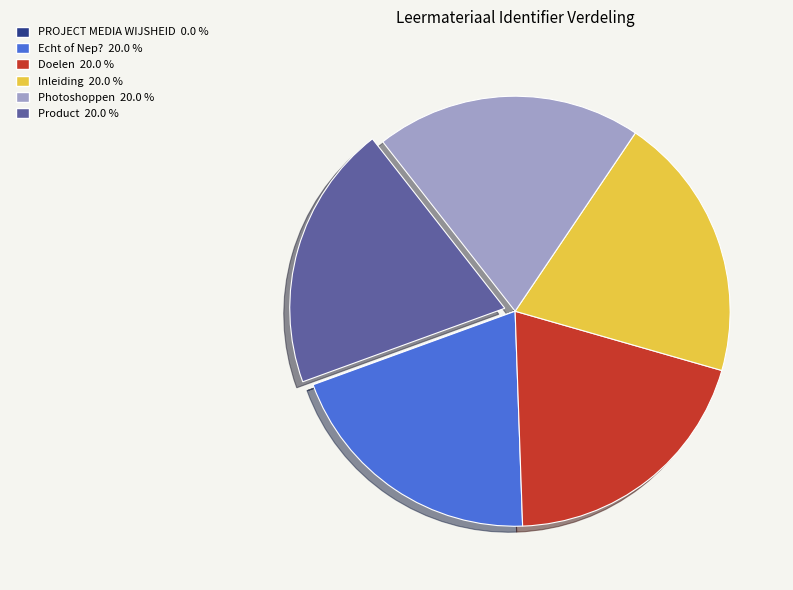

The Inleiding slice represents 9% of the pie. True or false?

False